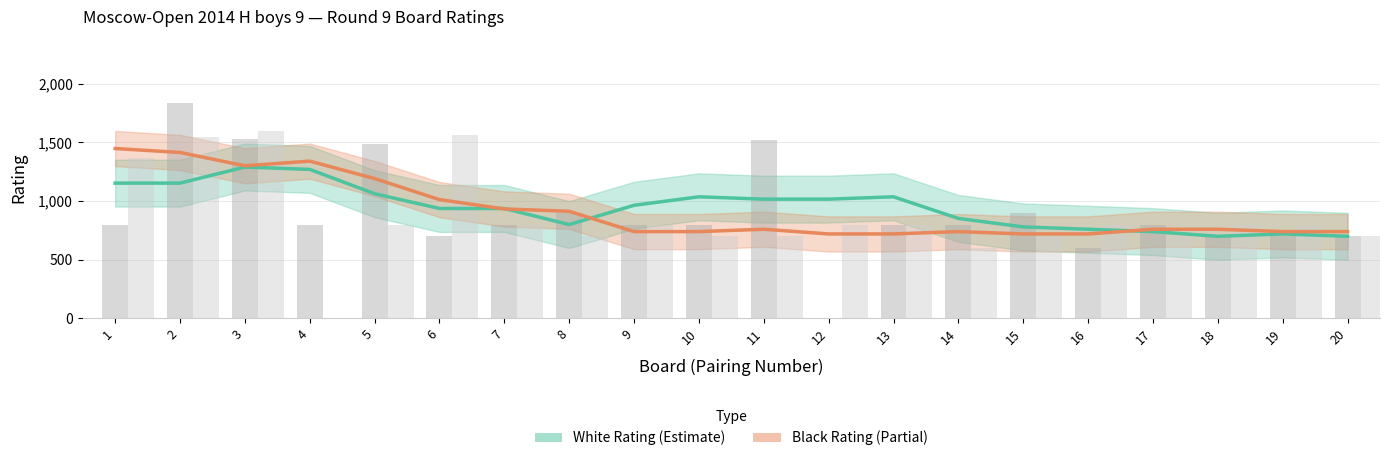

Is it true that White Raw Rating equals 700.0 at 19?

True